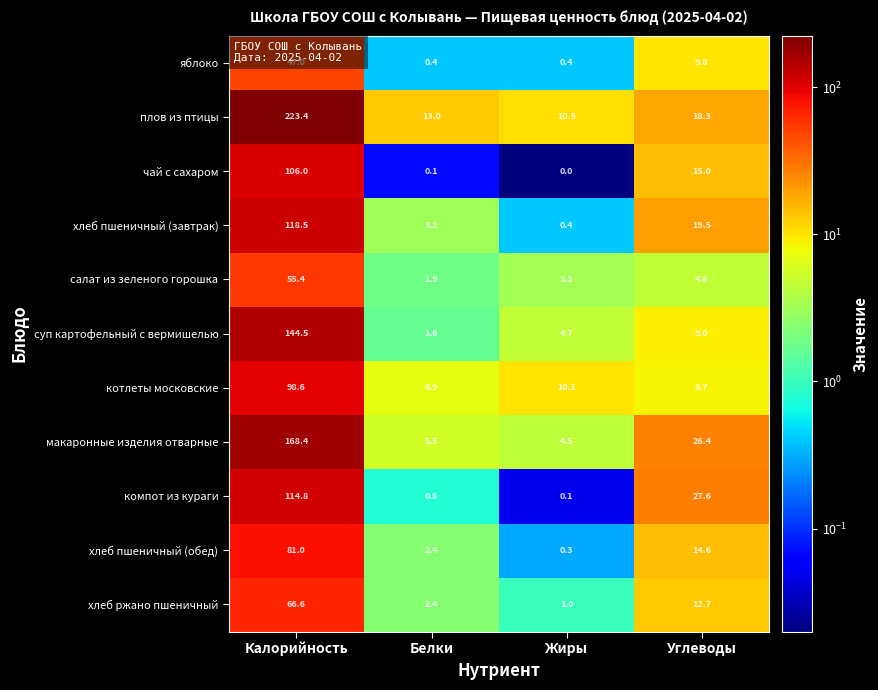

What is the spread (max minus min) of values at Жиры?

10.5